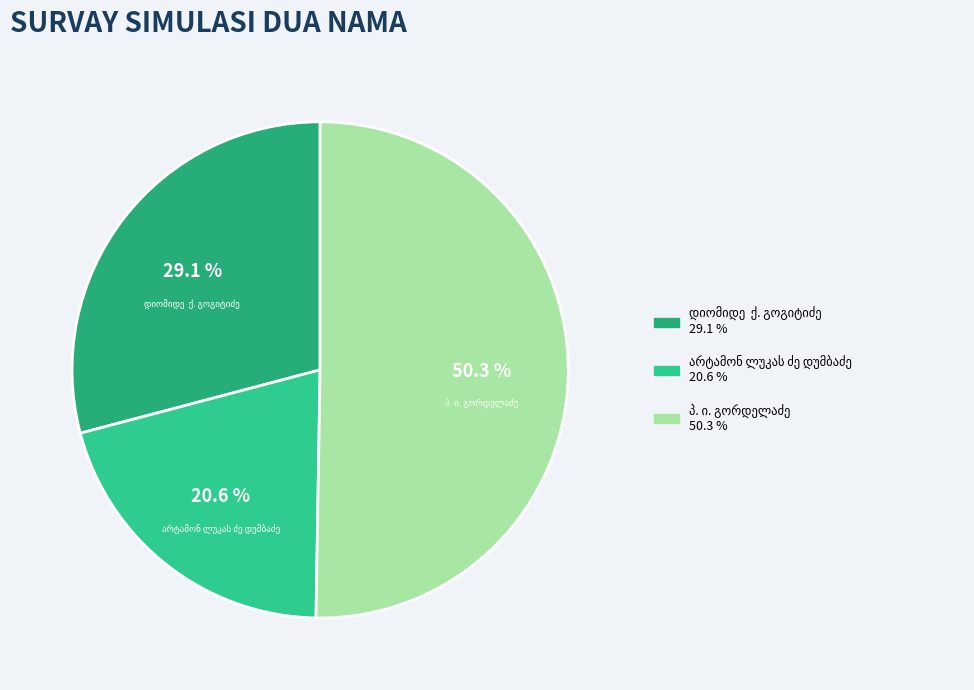

Is პ. ი. გორდელაძე the majority of the pie?

Yes